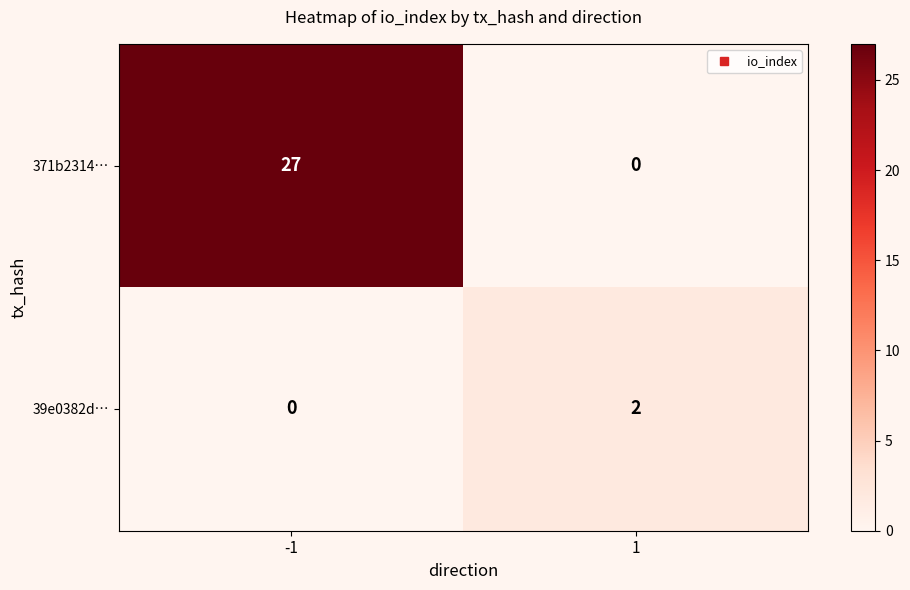

At how many categories does at least one series exceed 25?

1